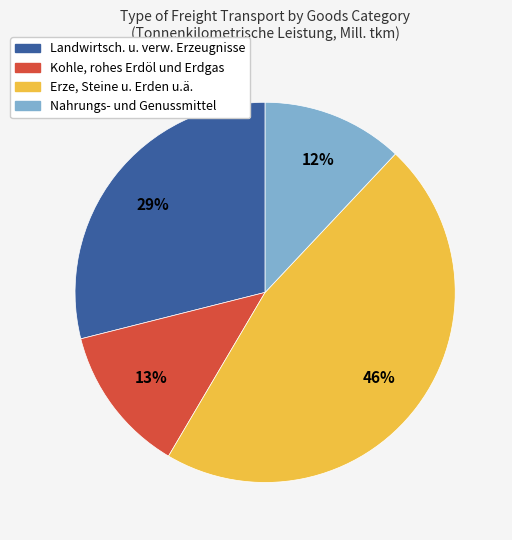

To the nearest percent, what portion does Nahrungs- und Genussmittel represent?

12%